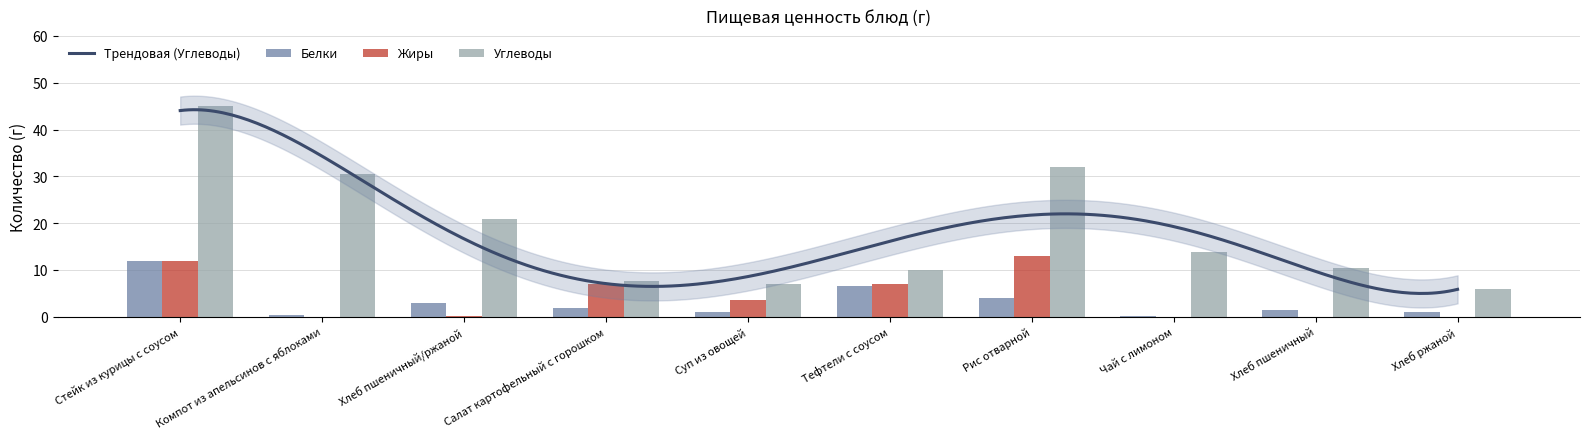

At which category is the sum across all series the highest?

Стейк из курицы с соусом